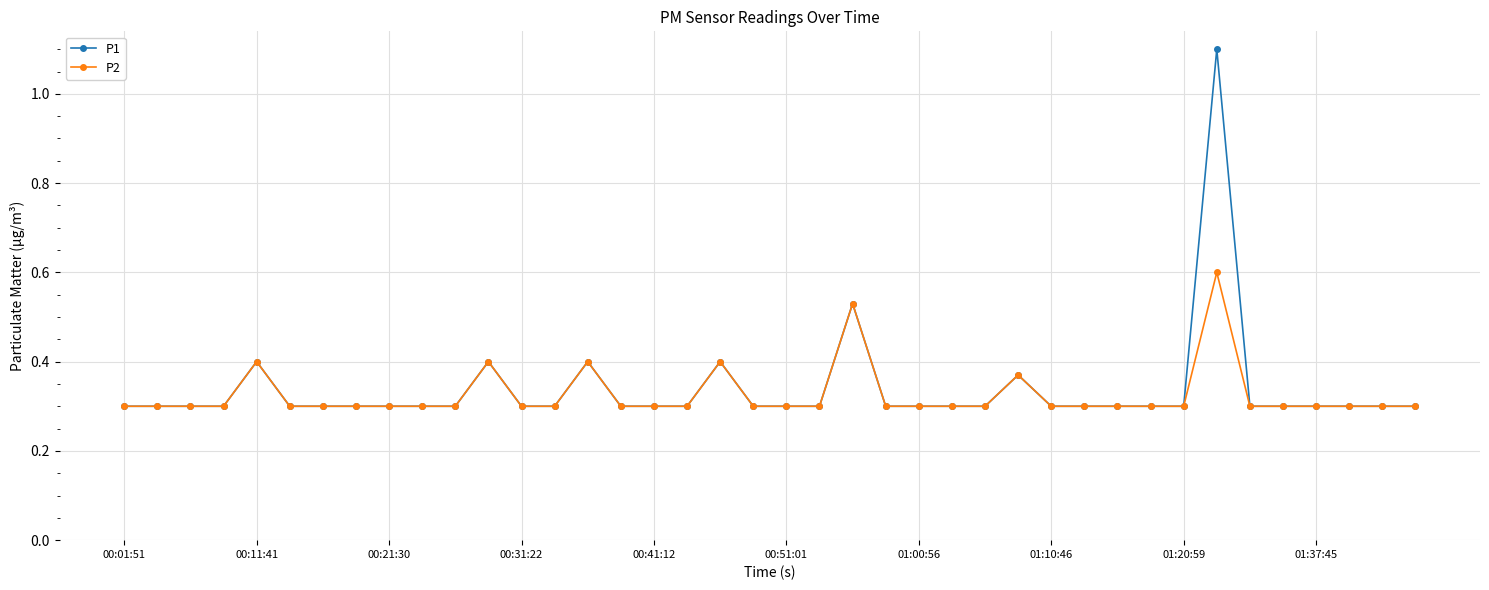

What is the difference between the maximum and second lowest values in the P1 series?

0.8